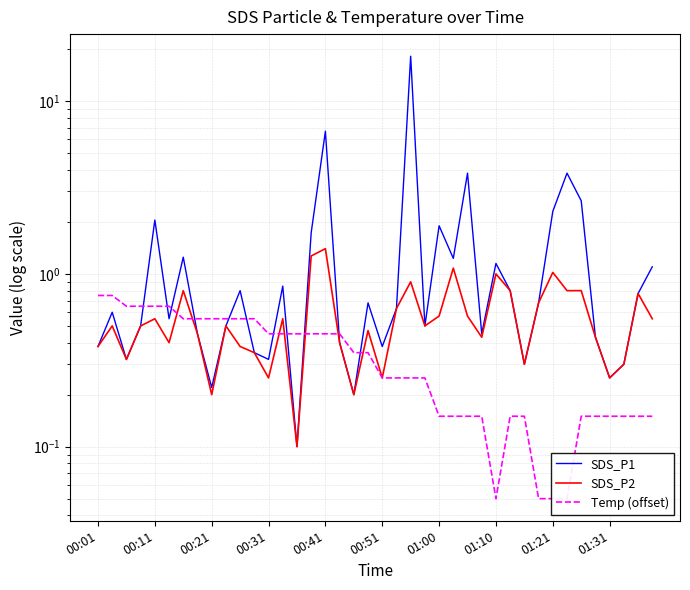

Which series has the largest total across all categories?

SDS_P1